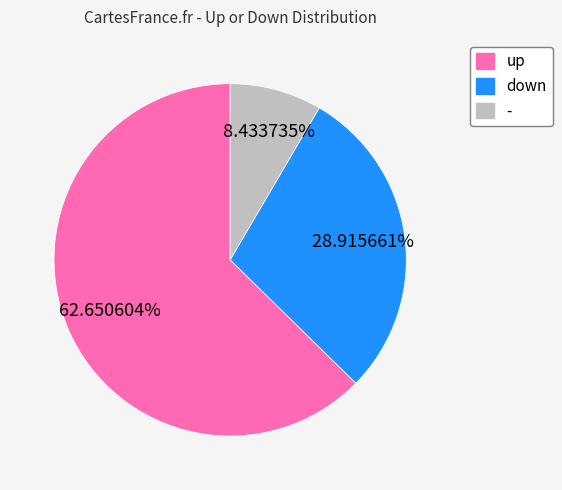

True or false: - accounts for 1% of the total.

False